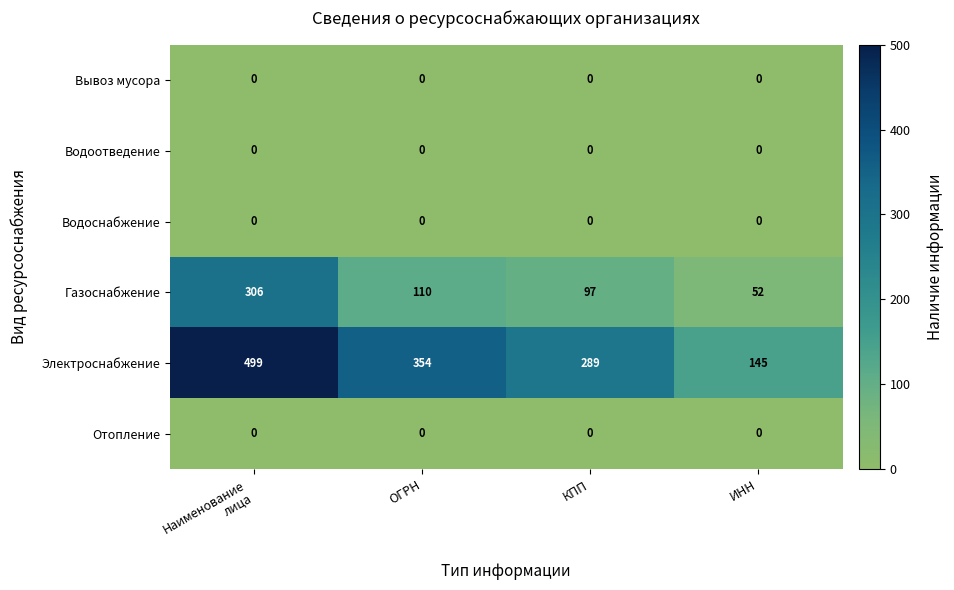

What is the total value across all series at ОГРН?

464